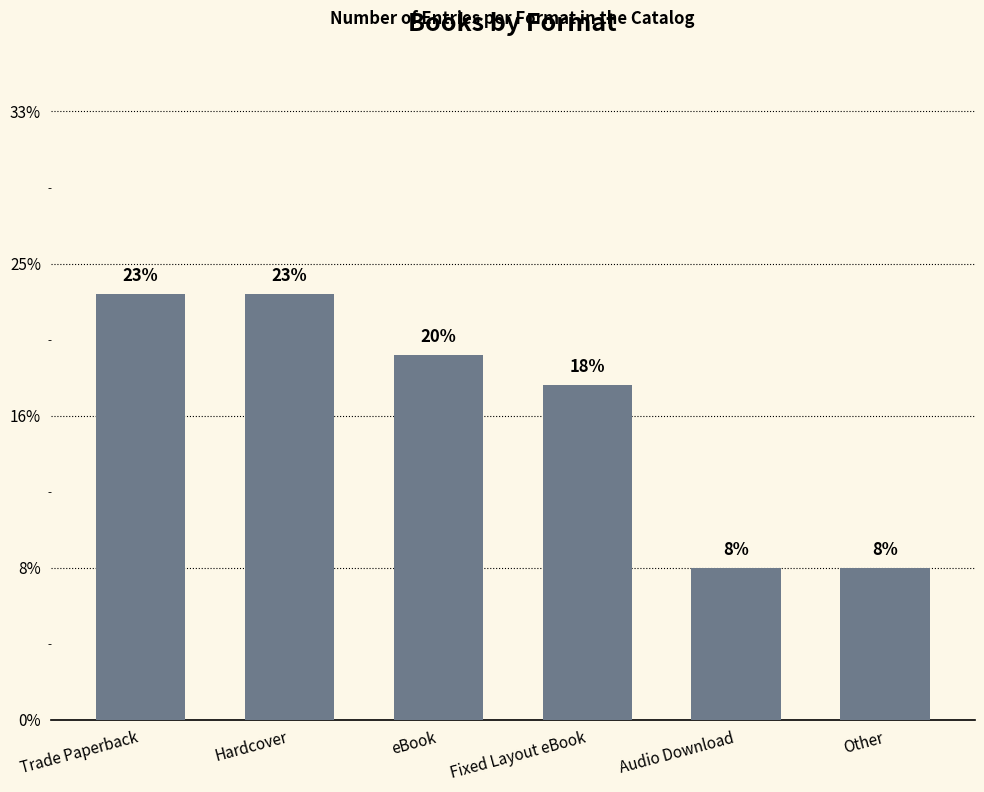

Are the bars horizontal?

No